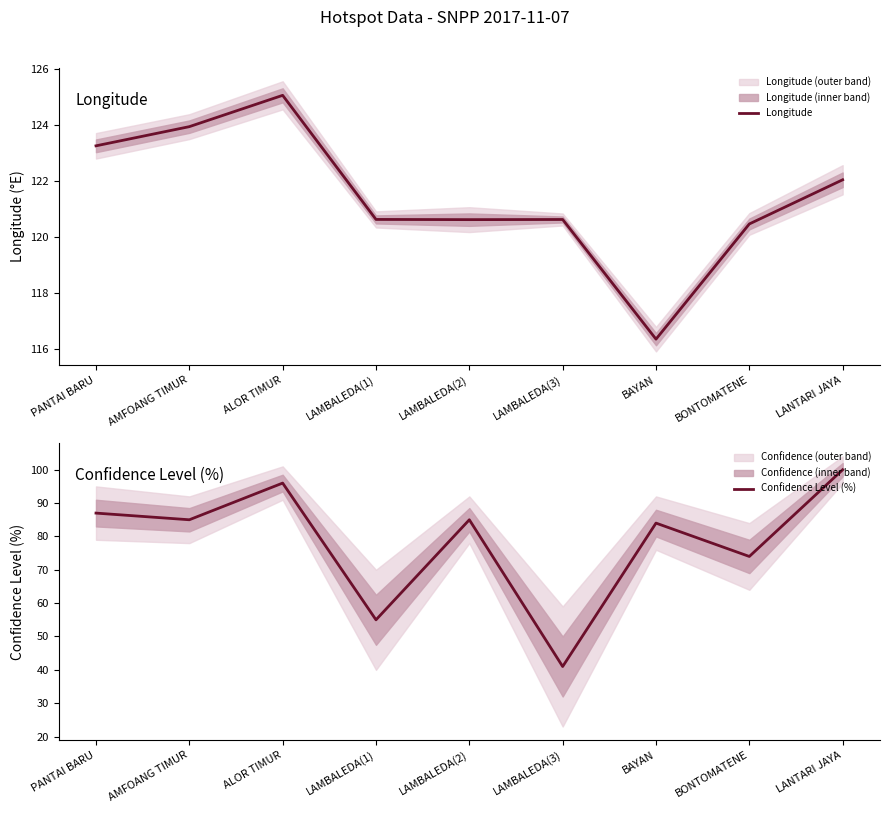

What is the label of the 7th point from the right?

ALOR TIMUR